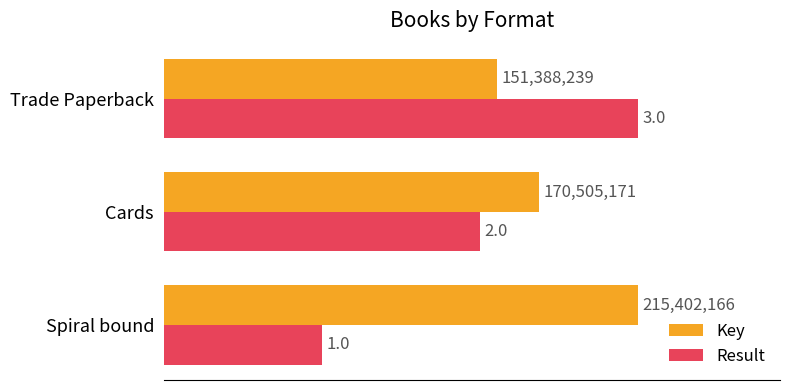

What are all the series names shown in the legend?

Key, Result